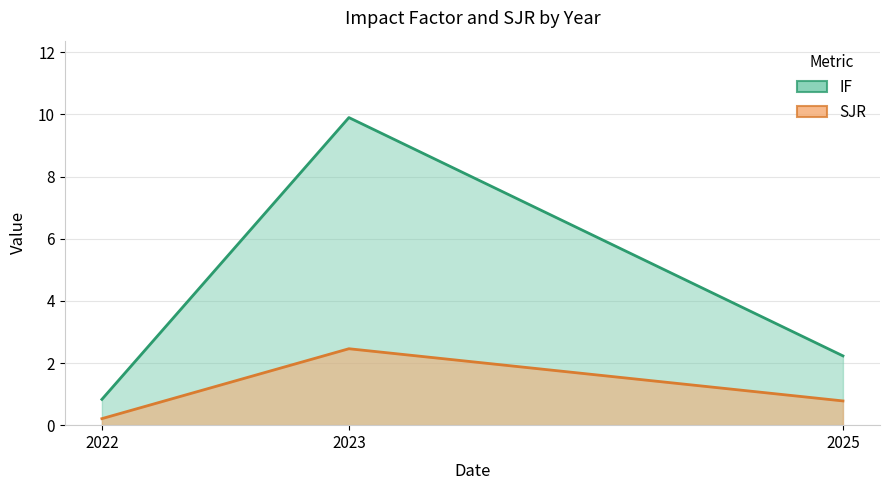

Where is IF nearest to the value 5?

2025